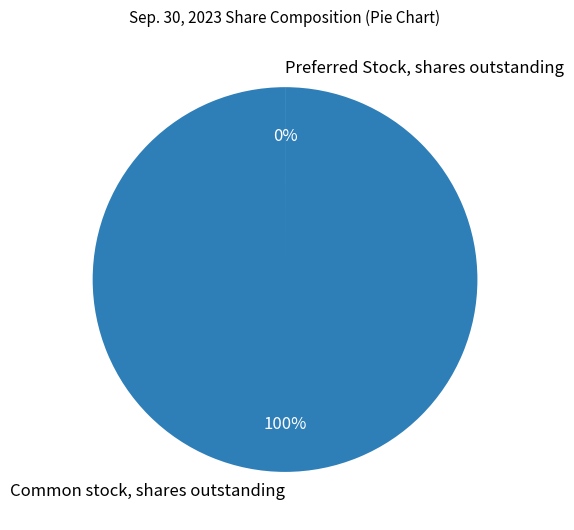

What is the largest slice in the pie chart?

Common stock, shares outstanding